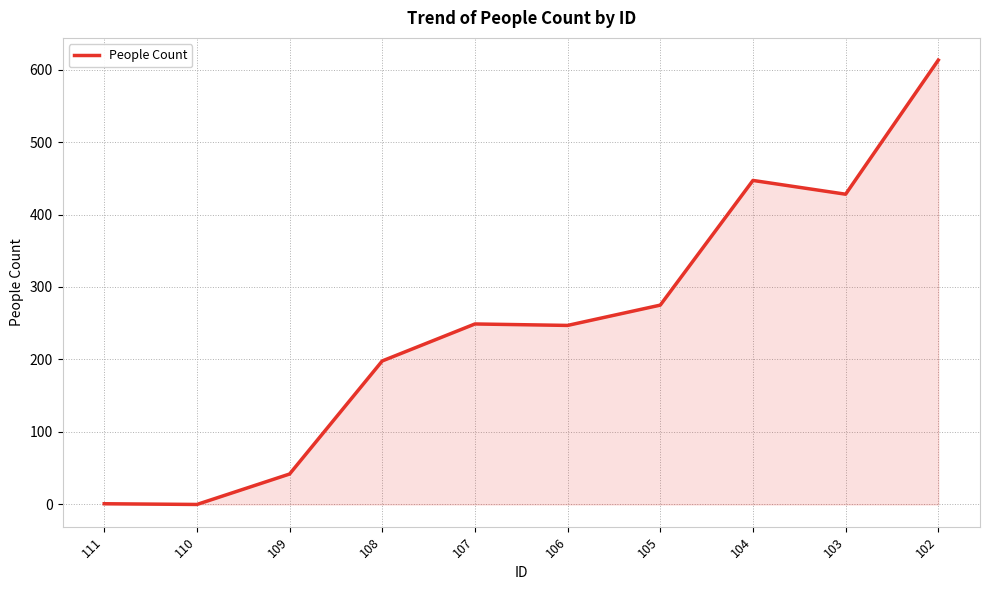

Which has a higher value, 106 or 108?

106